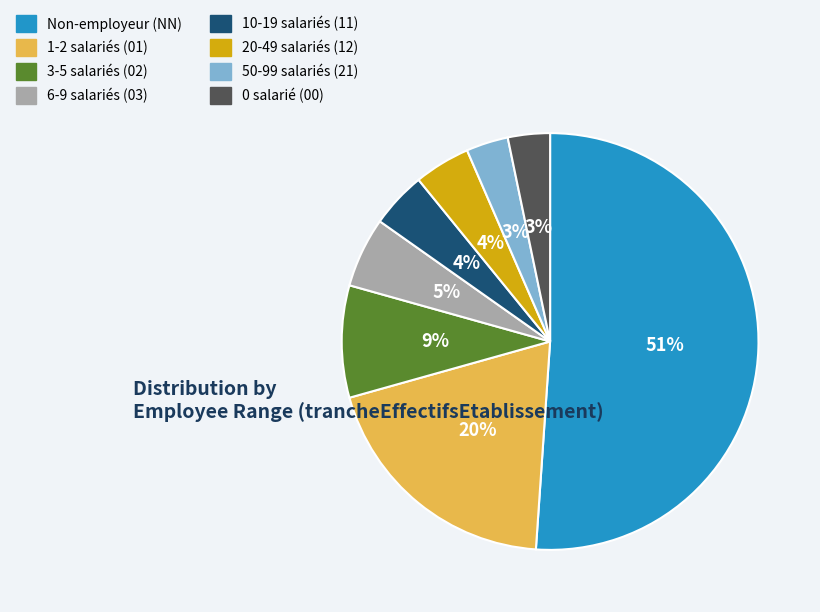

Is there any slice that represents more than half of the pie?

Yes